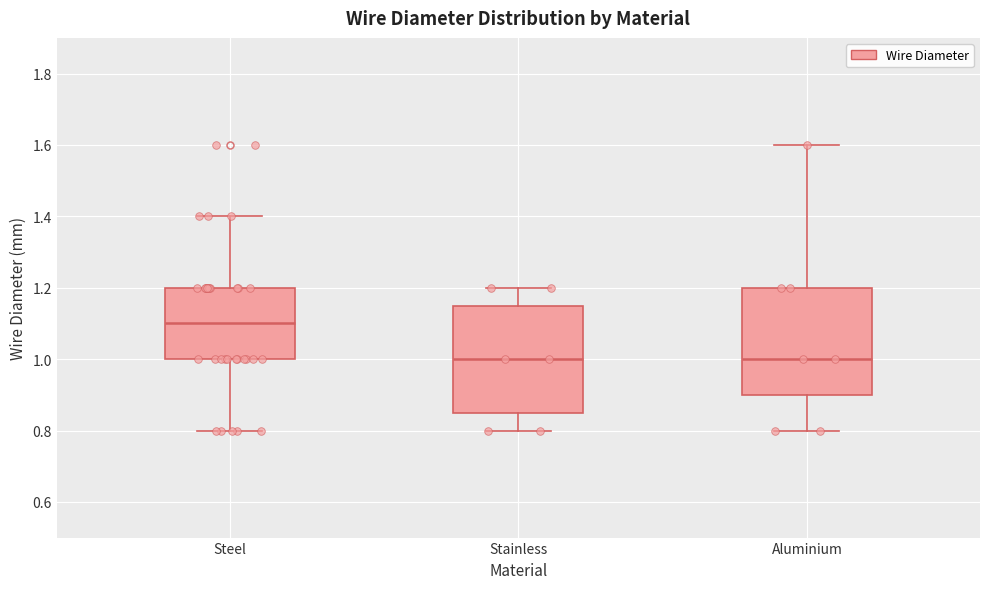

Where is the upper edge of the box for Steel on the y-axis? The values are not printed on the chart, so give them approximately, as read against the axis.

1.20